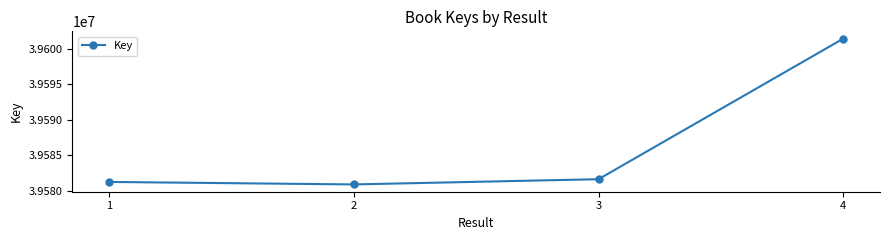

Which category has the lowest value across all series?

2